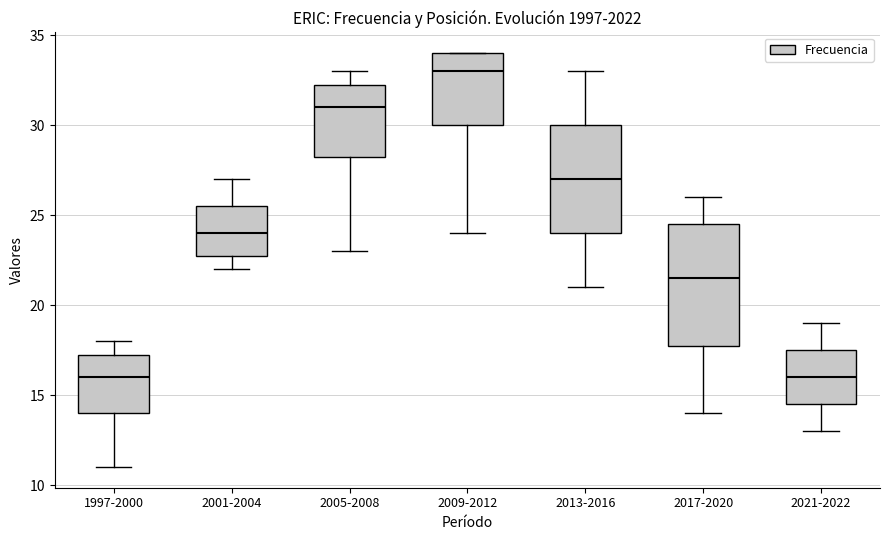

Which box is the tallest, from its lower edge to its upper edge?

2017-2020